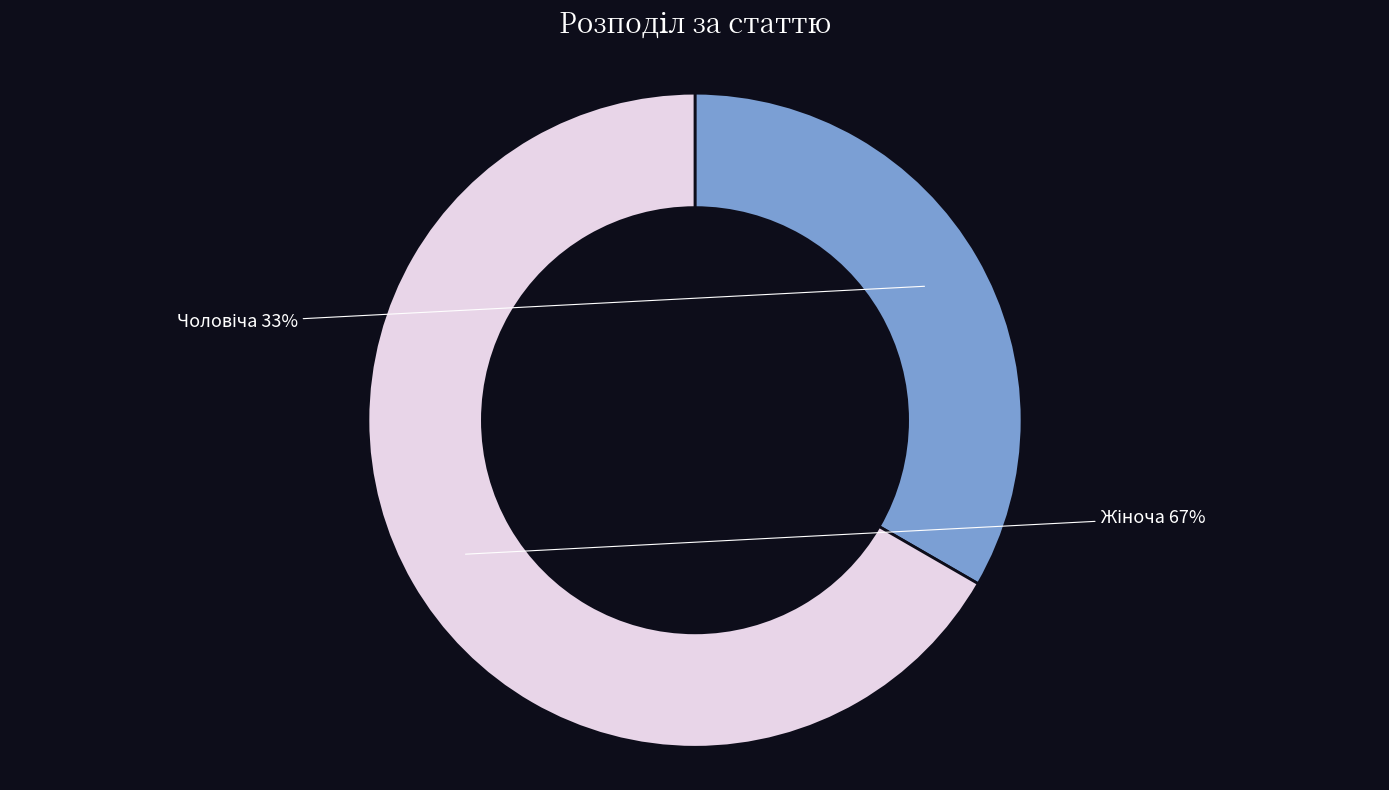

To the nearest percent, what is the average slice percentage?

50%